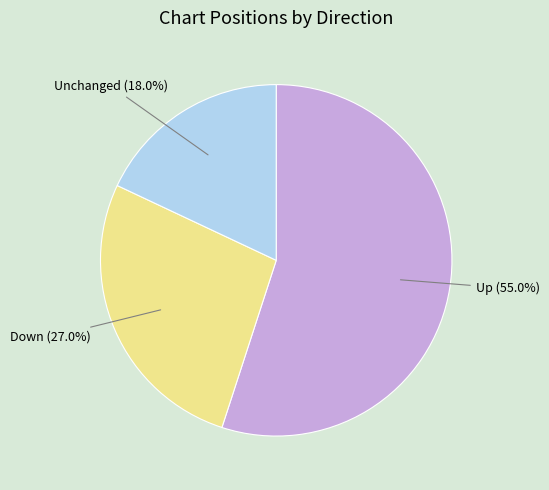

Which slice is the largest?

Up